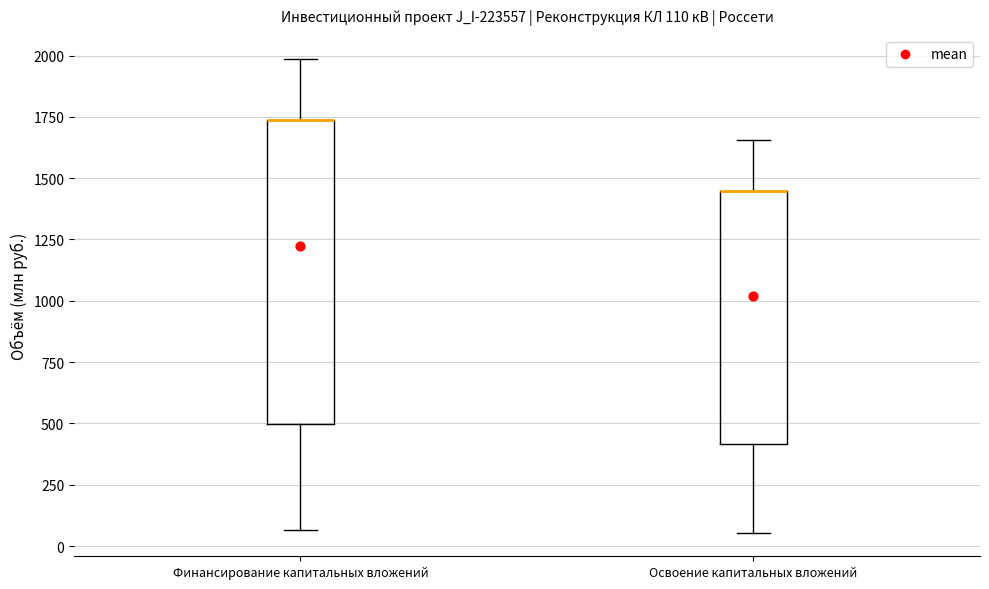

Comparing the boxes themselves (not the whiskers), which one is the tallest?

Финансирование капитальных вложений